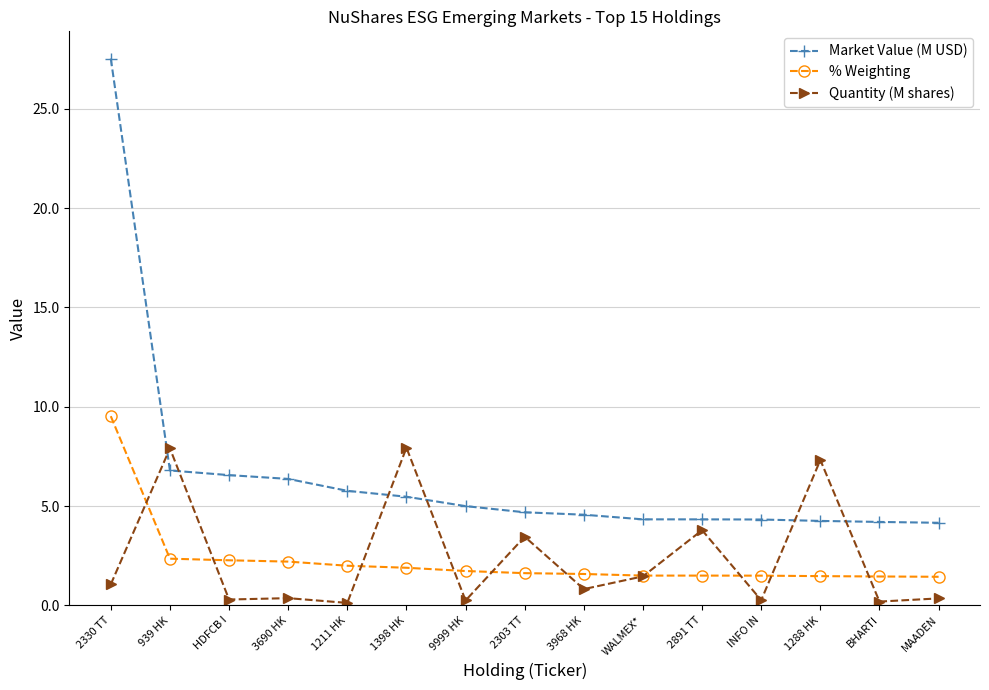

Between which two adjacent categories do Quantity (M shares) and % Weighting first intersect?

2330 TT and 939 HK